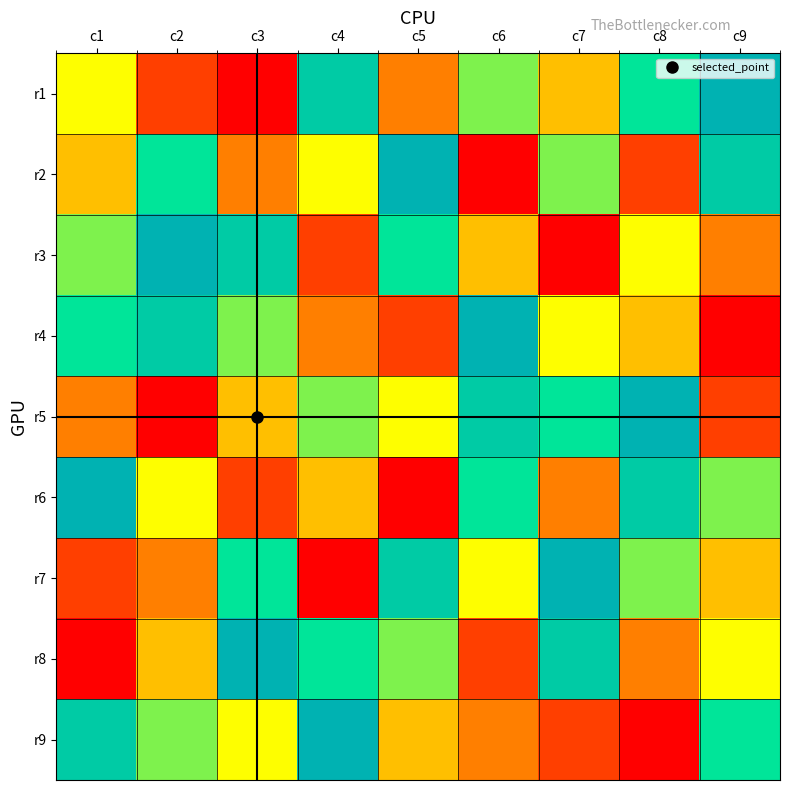

What is the difference between the highest and lowest values at c4?

8